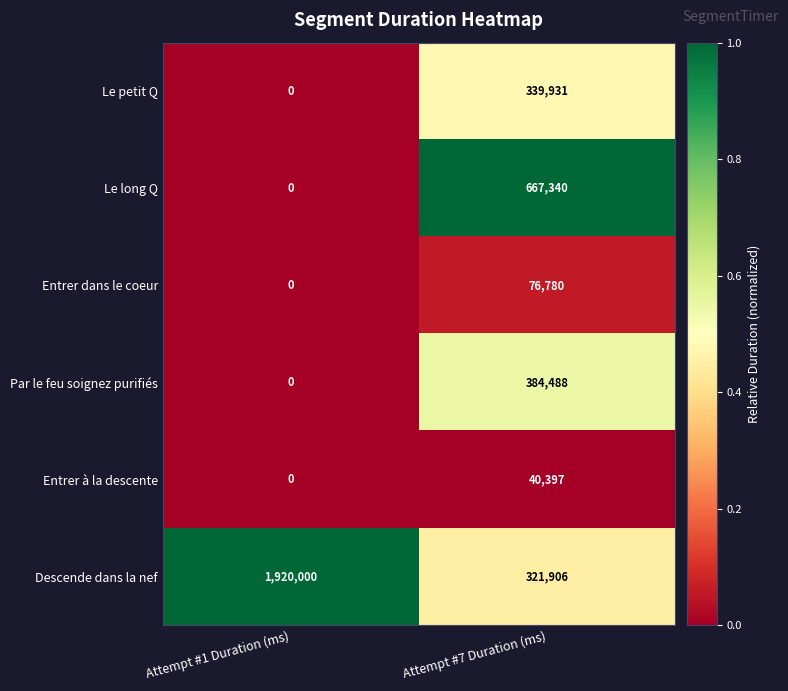

Rank the series by their maximum value, from highest to lowest.

Descende dans la nef, Le long Q, Par le feu soignez purifiés, Le petit Q, Entrer dans le coeur, Entrer à la descente